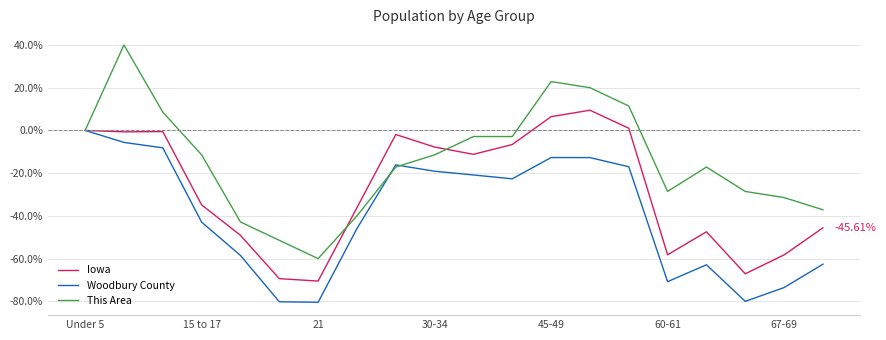

Which series has the largest range (max minus min)?

This Area